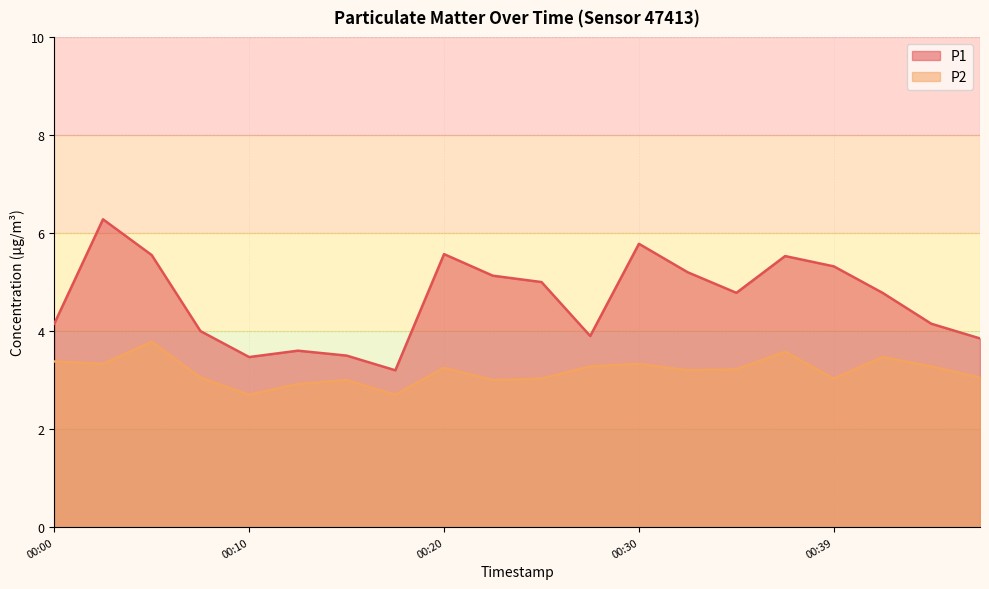

Read the P2 value at 00:12.

2.9